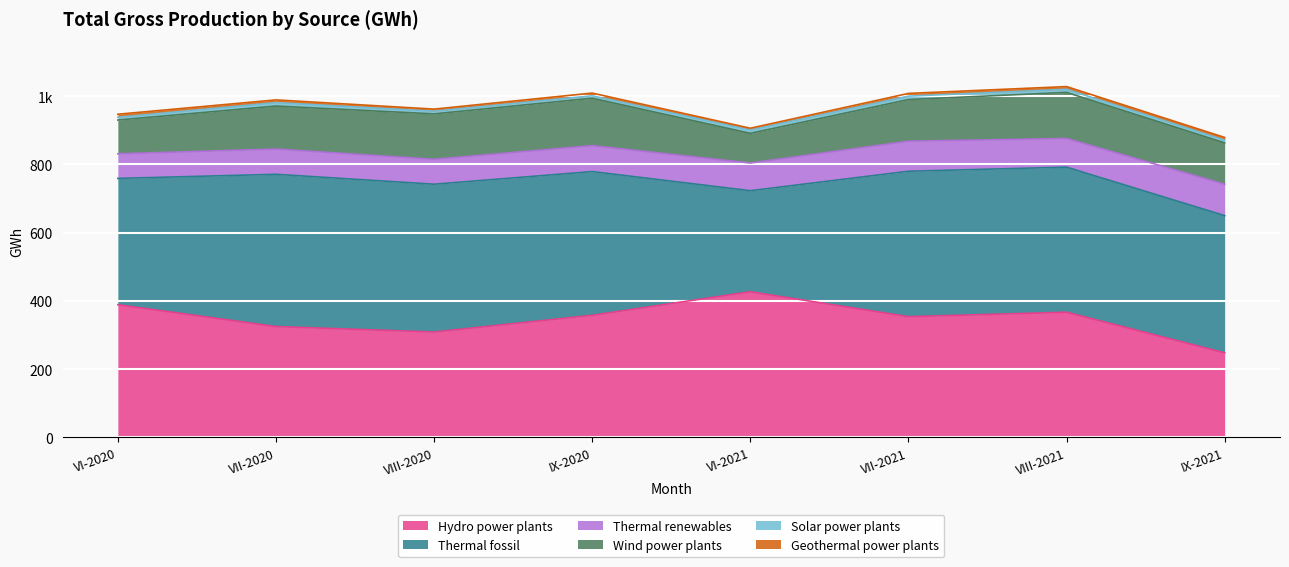

Which series has the largest range (max minus min)?

Hydro power plants